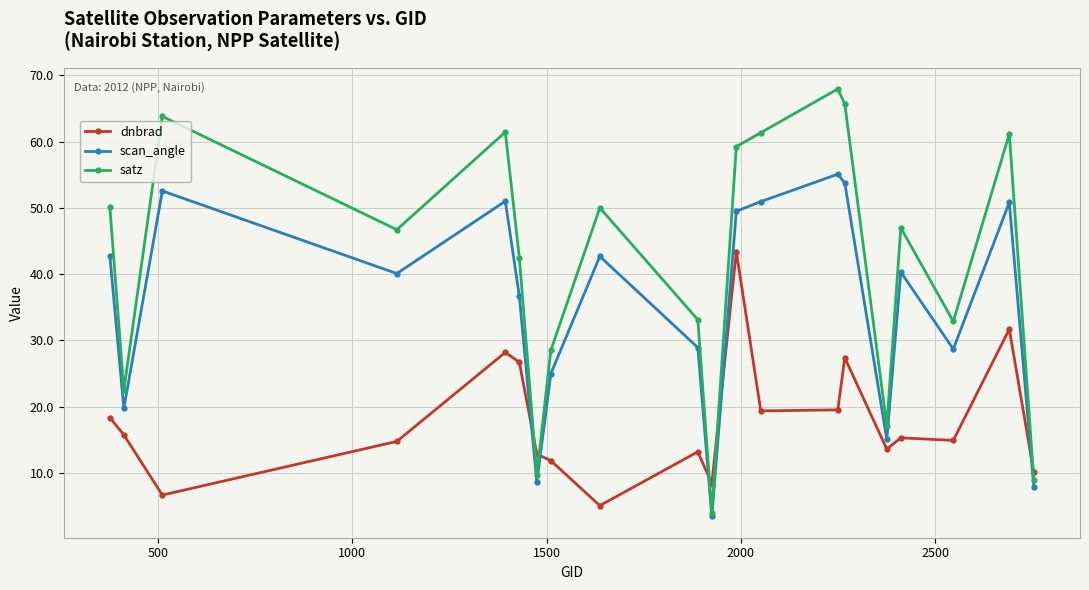

Rank the series by their maximum value, from highest to lowest.

satz, scan_angle, dnbrad